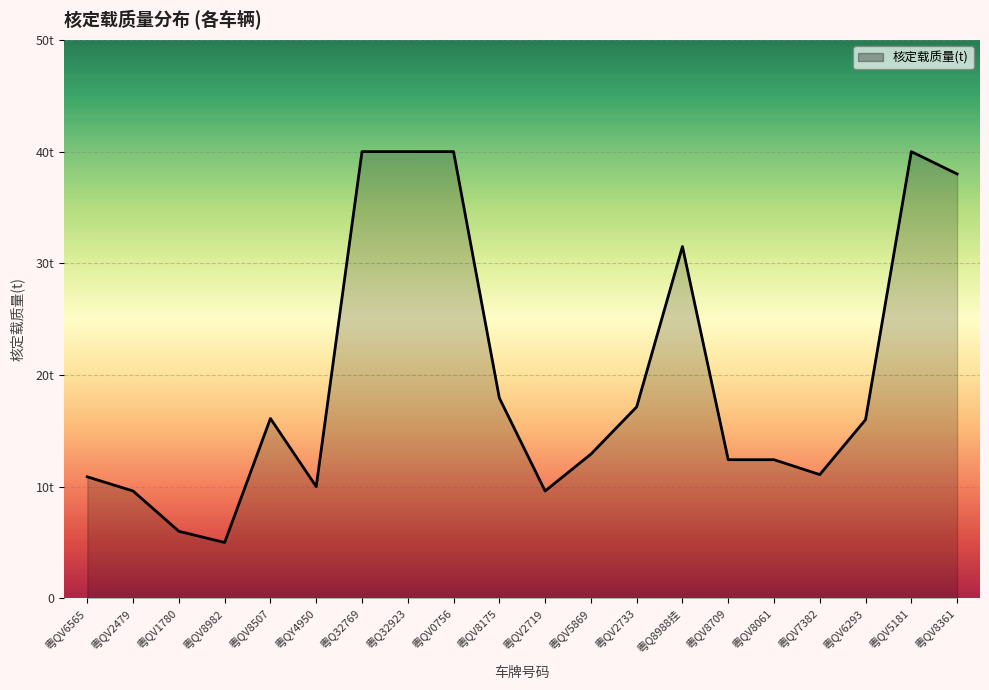

At which category does the data reach its first local valley?

粤QV8982